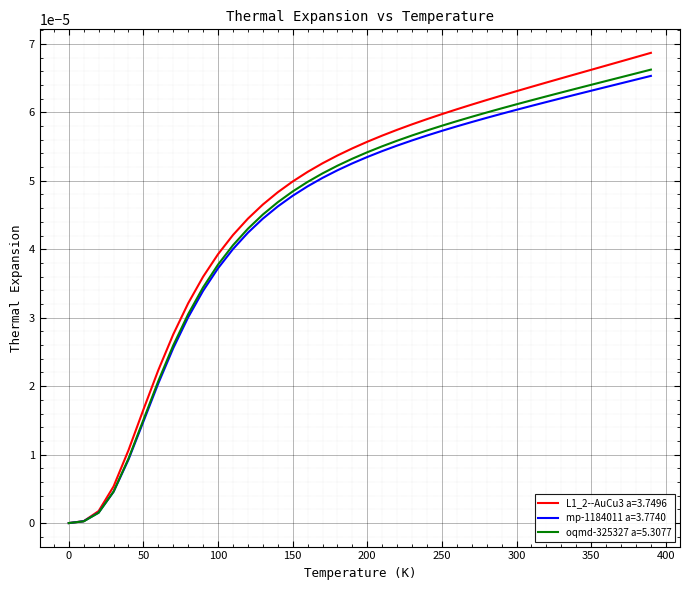

Which series has the largest range (max minus min)?

L1_2--AuCu3 a=3.7496